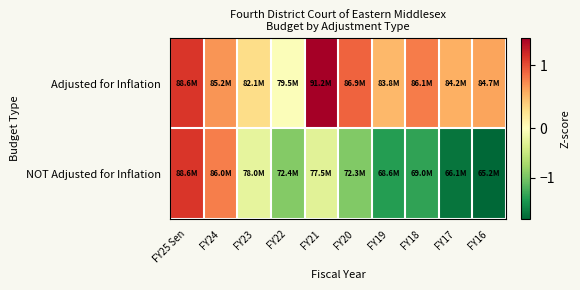

What is the smallest value displayed?

-1.8